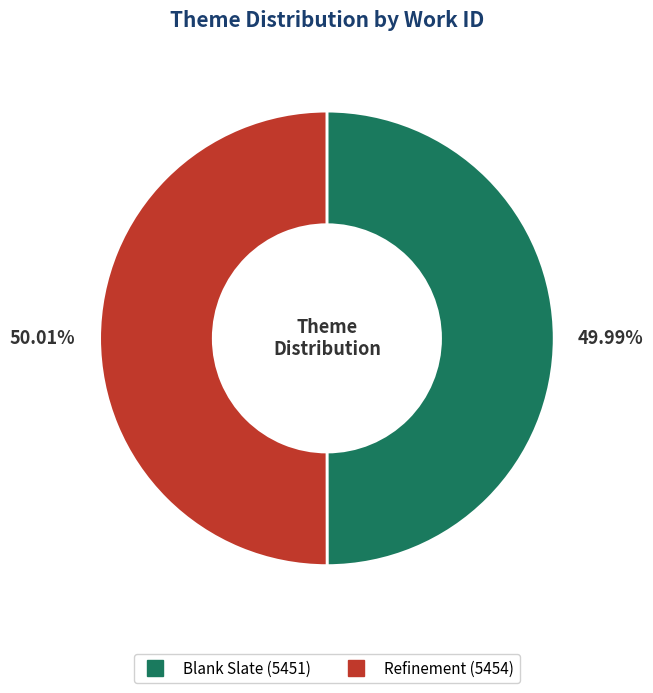

To the nearest percent, what portion does Blank Slate represent?

50%